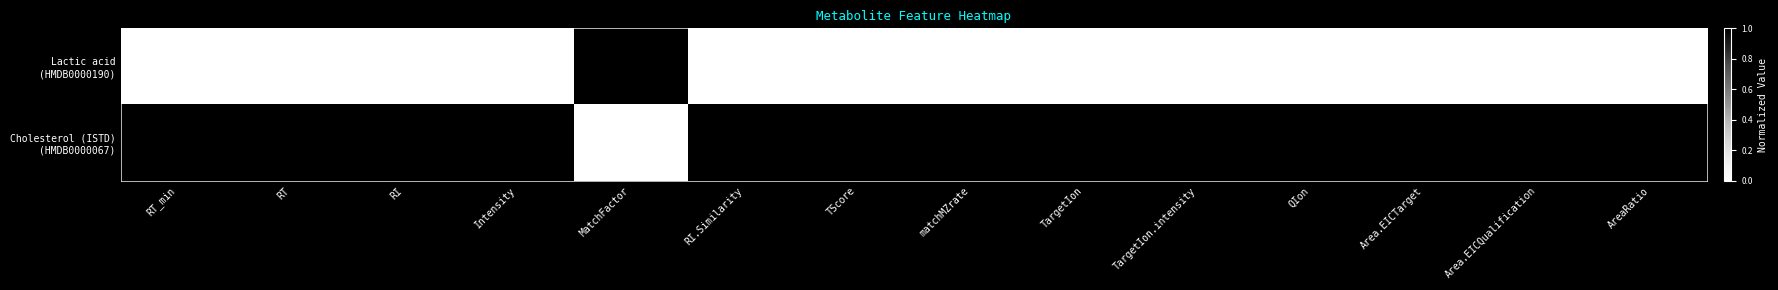

At how many categories does at least one series exceed 4514439?

3